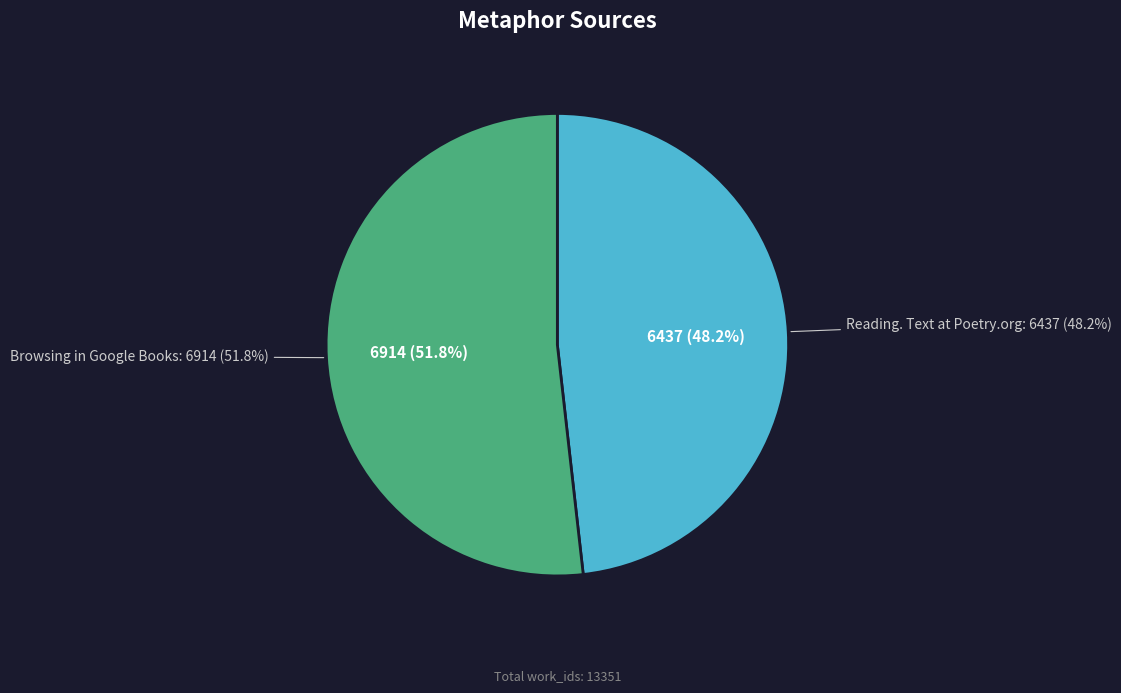

Is there a majority slice in this chart?

Yes